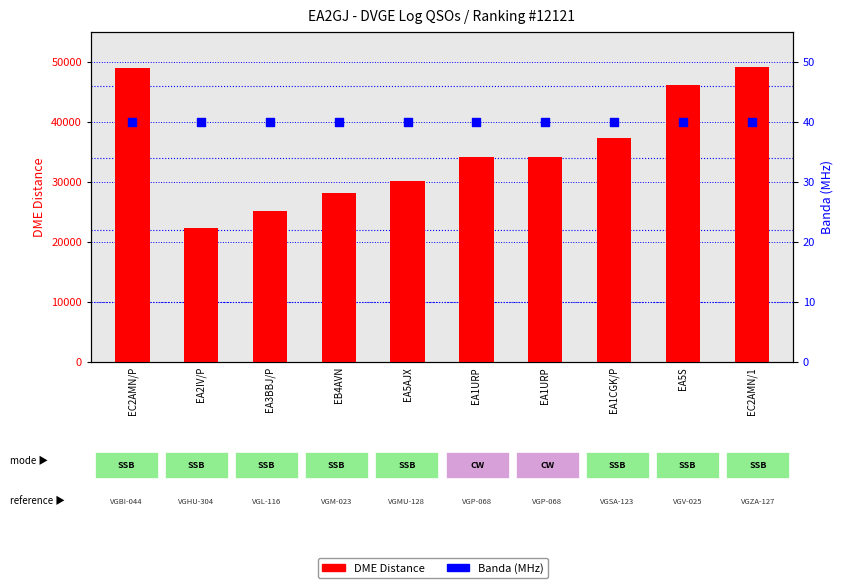

Which series has the widest spread of Y values?

DME Distance